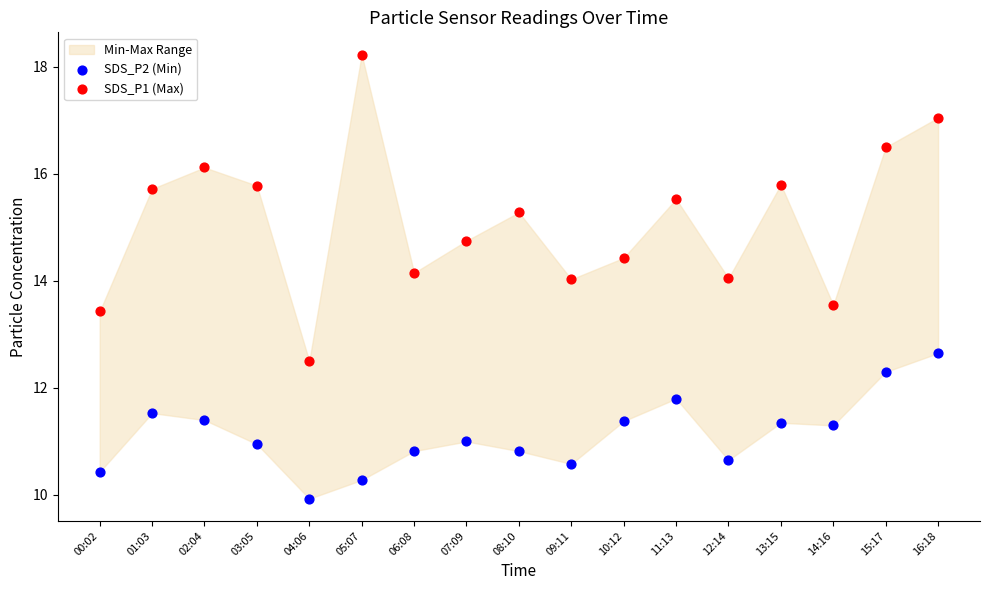

Which series has the largest Y range (max minus min)?

SDS_P1 (Max)